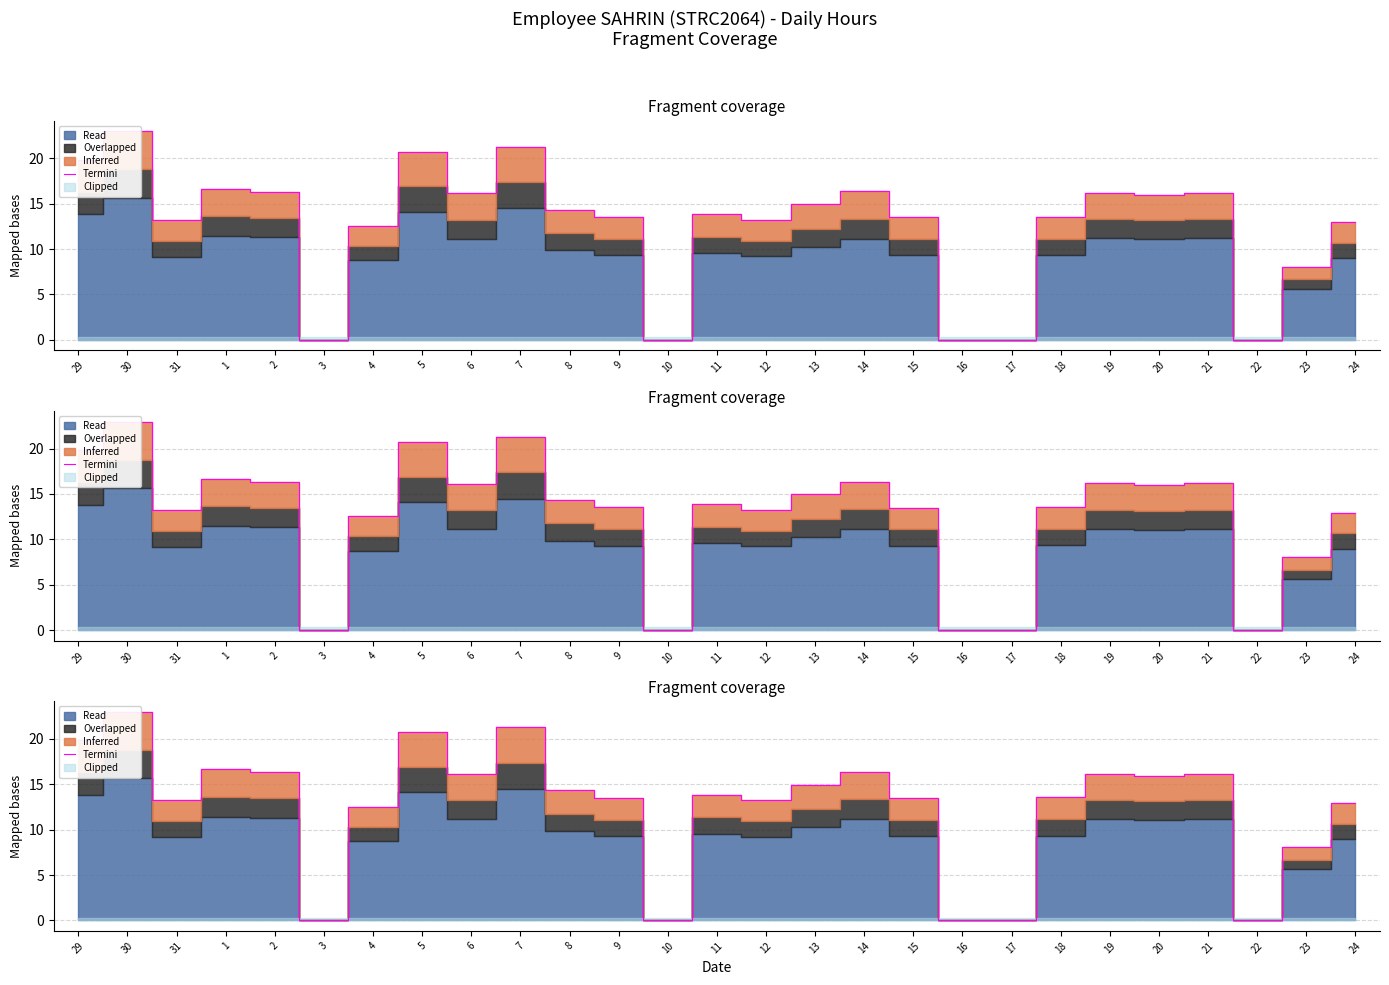

What is the maximum value shown in the chart?

23.0